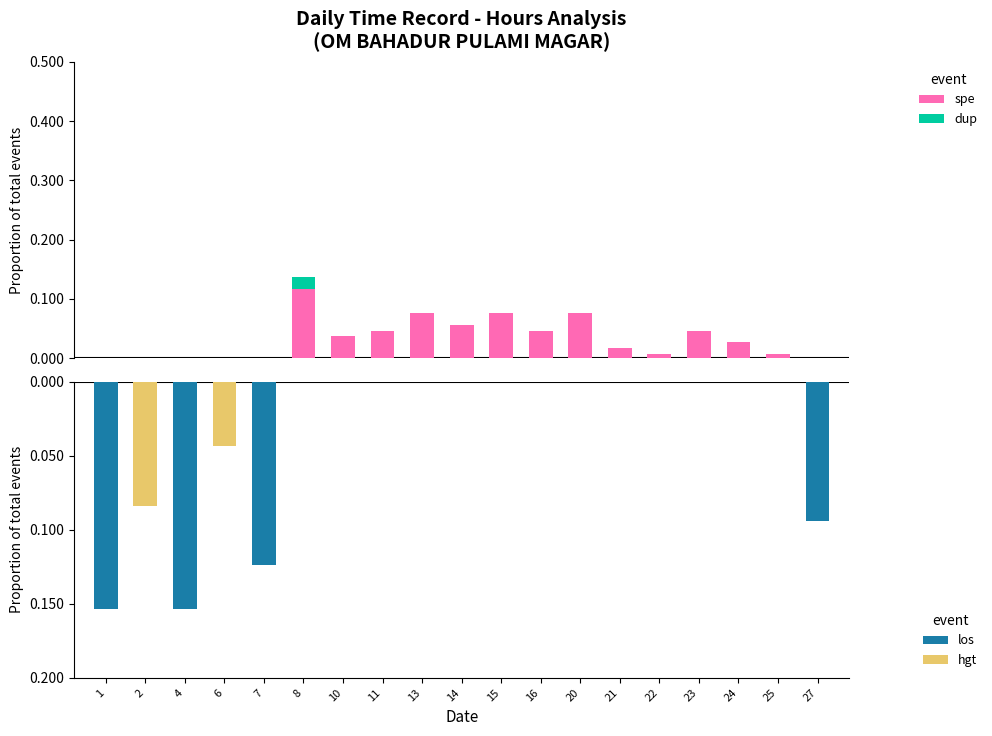

How many positive values are there?

13